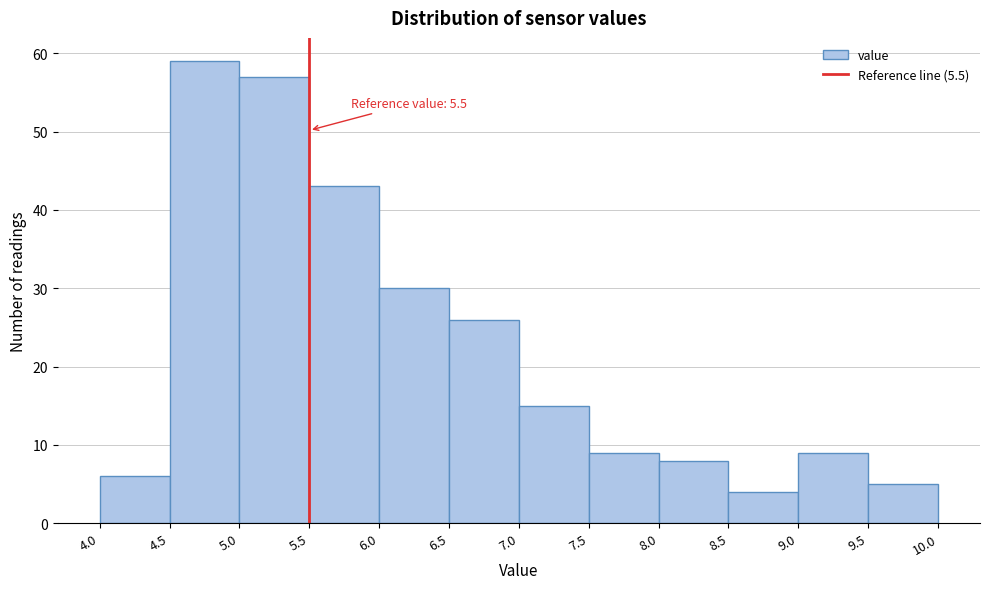

Over which range of the x-axis is the bar tallest?

4.5 to 5.0